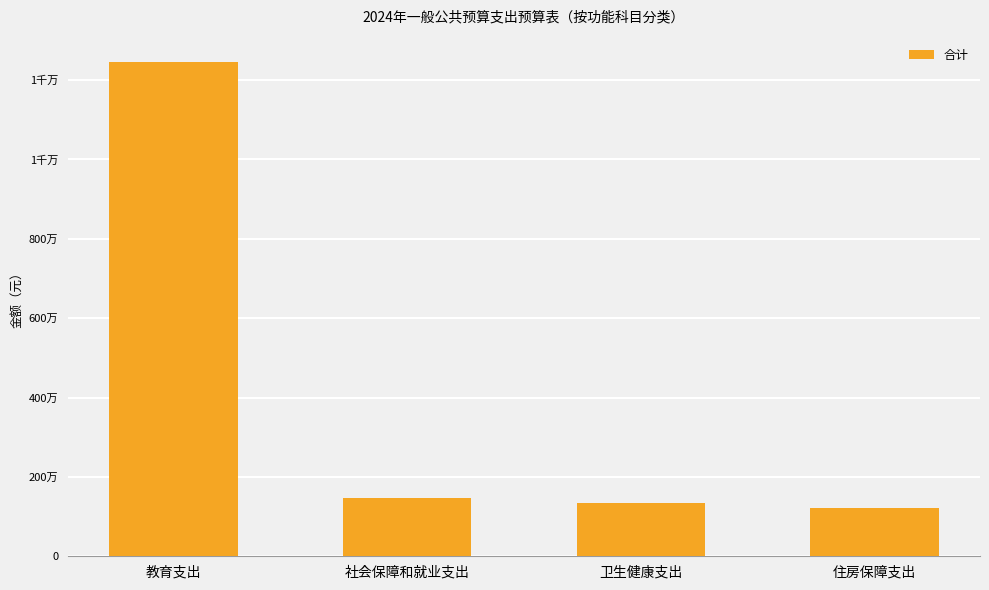

List the labels in order of value, smallest first.

住房保障支出, 卫生健康支出, 社会保障和就业支出, 教育支出